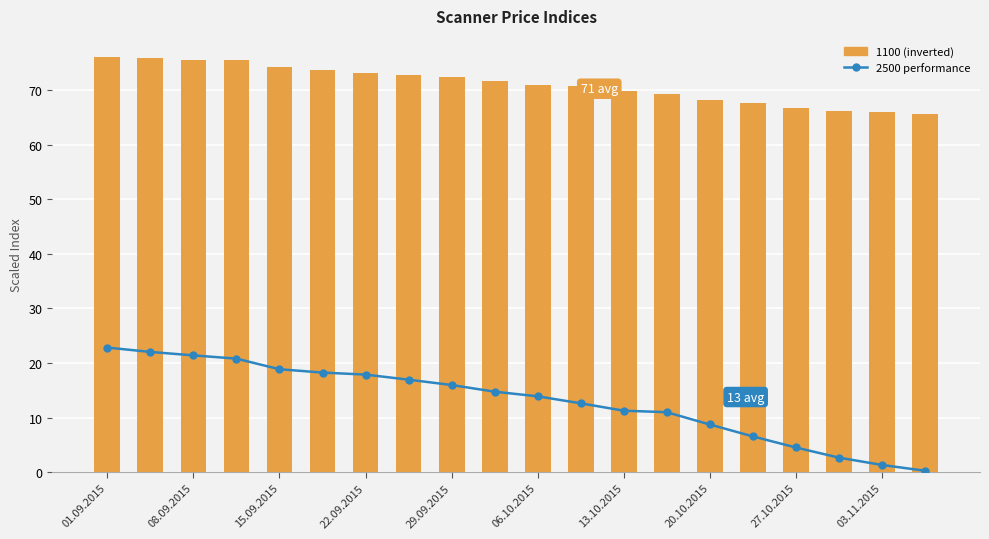

The 2500 performance series shows 3.4 at 17. True or false?

False